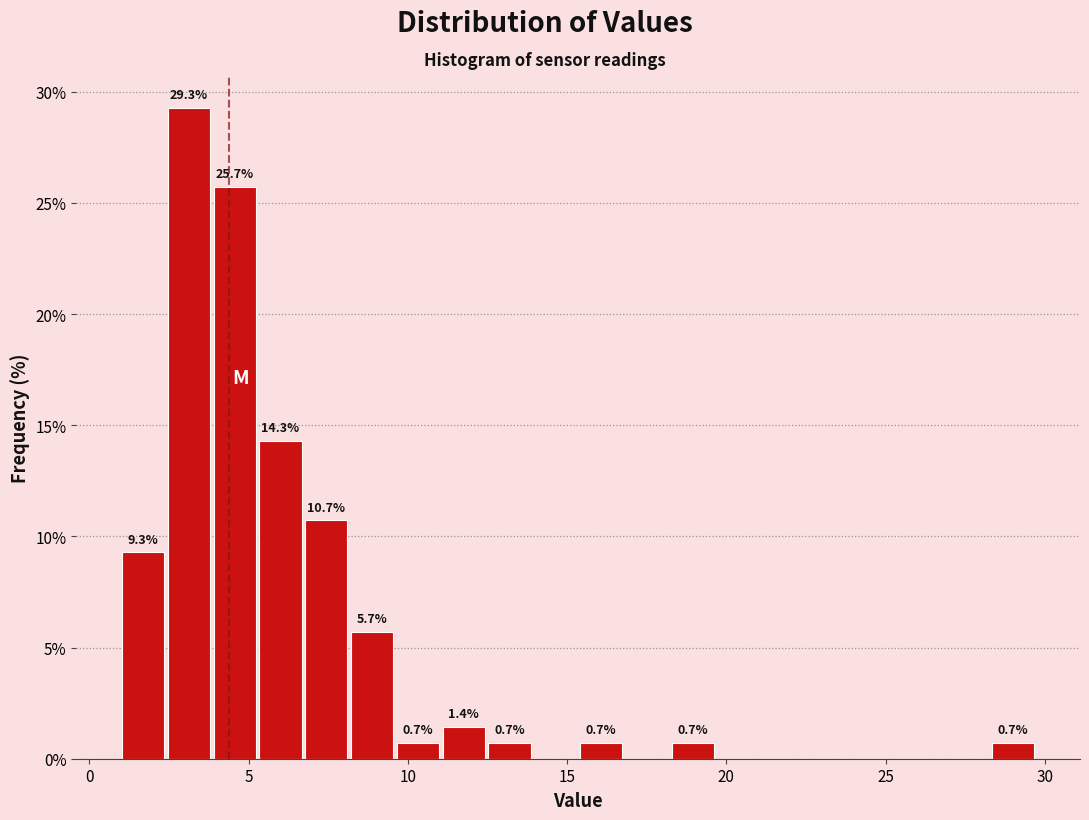

Read against the x-axis, roughly where is the centre of the tallest bar?

3.0